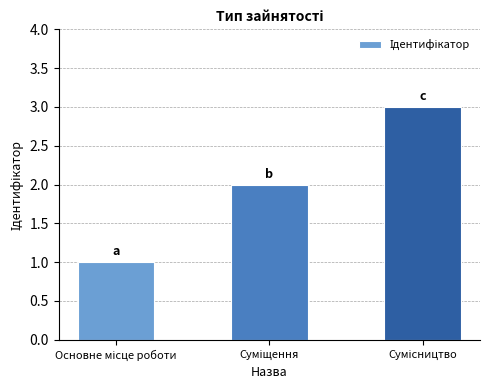

What is the difference between the second highest and minimum values?

1